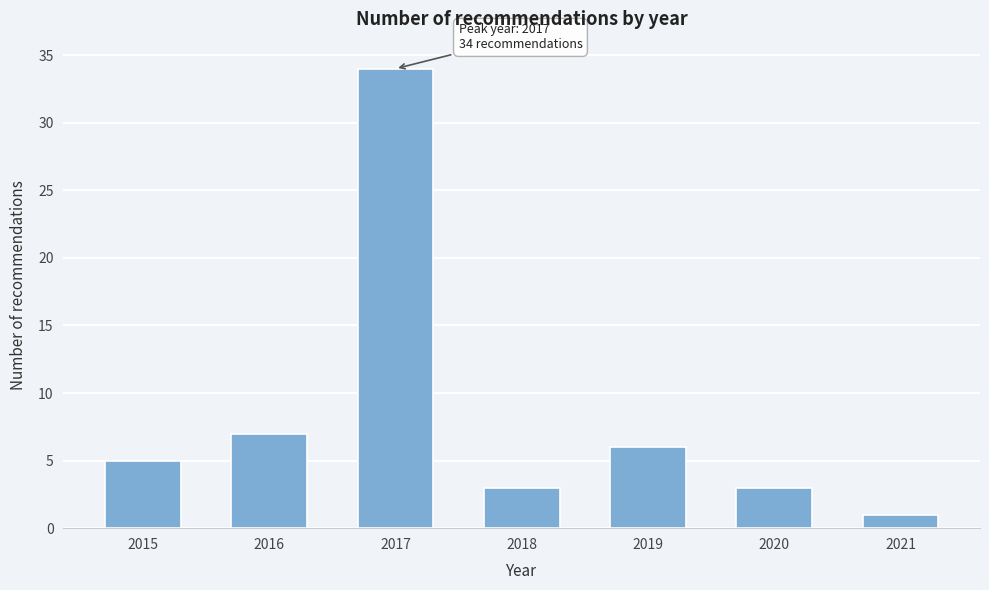

Reading right to left, extract all data points from this chart.

2021=1	2020=3	2019=6	2018=3	2017=34	2016=7	2015=5